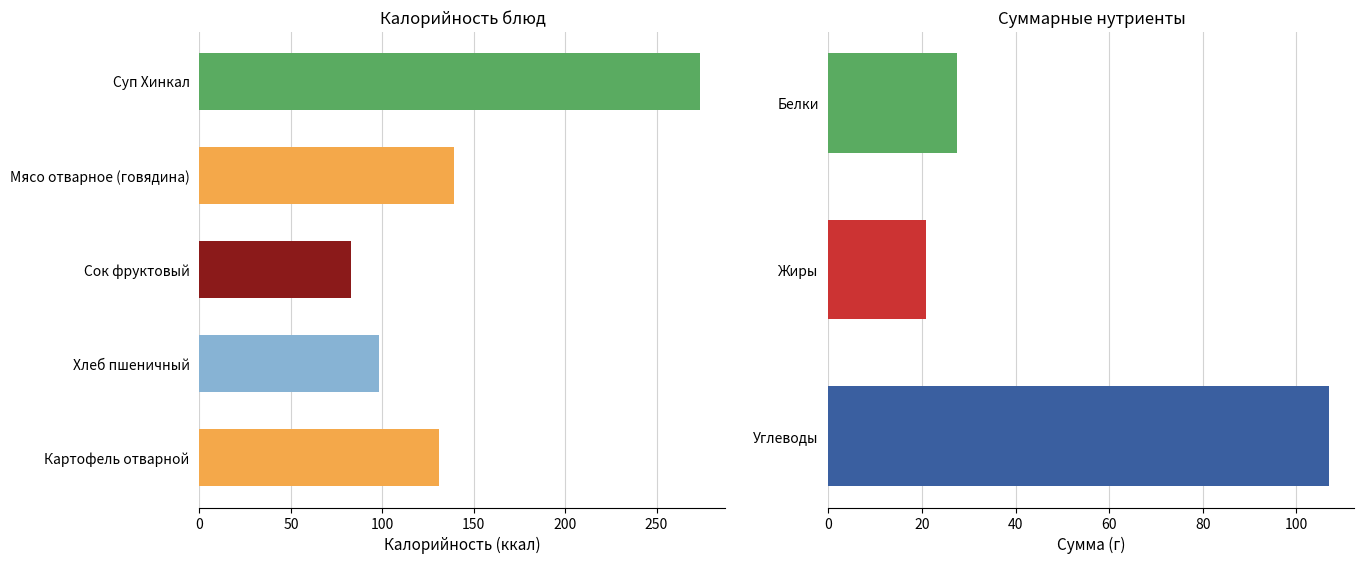

Which series changed the most between Суп Хинкал and Картофель отварной?

Калорийность